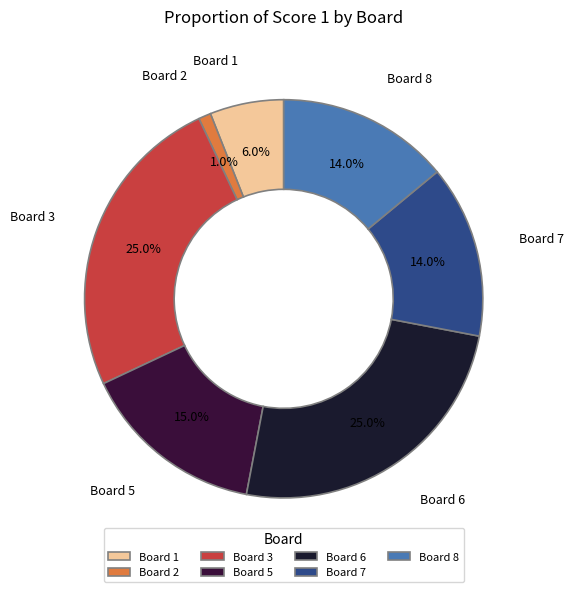

Is there any slice that represents more than half of the pie?

No